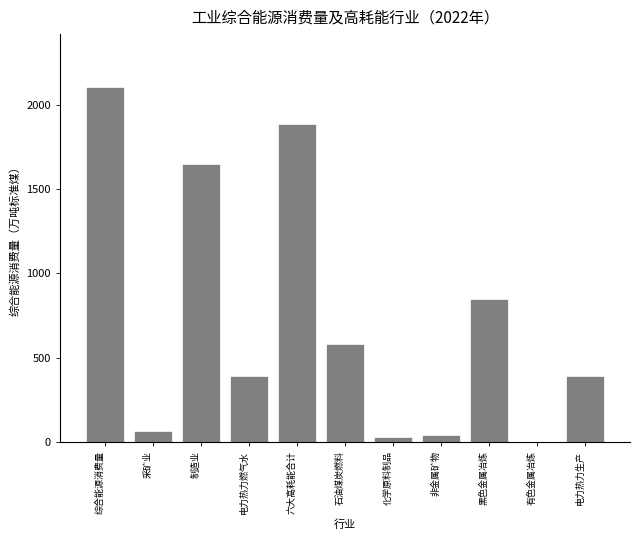

Approximately how many times larger is the value at 制造业 compared to 六大高耗能合计?

0.9